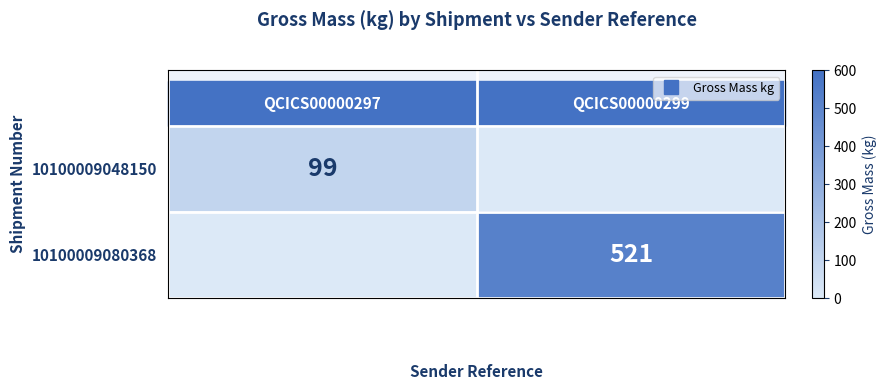

Where is 10100009080368 nearest to the value 260?

QCICS00000297